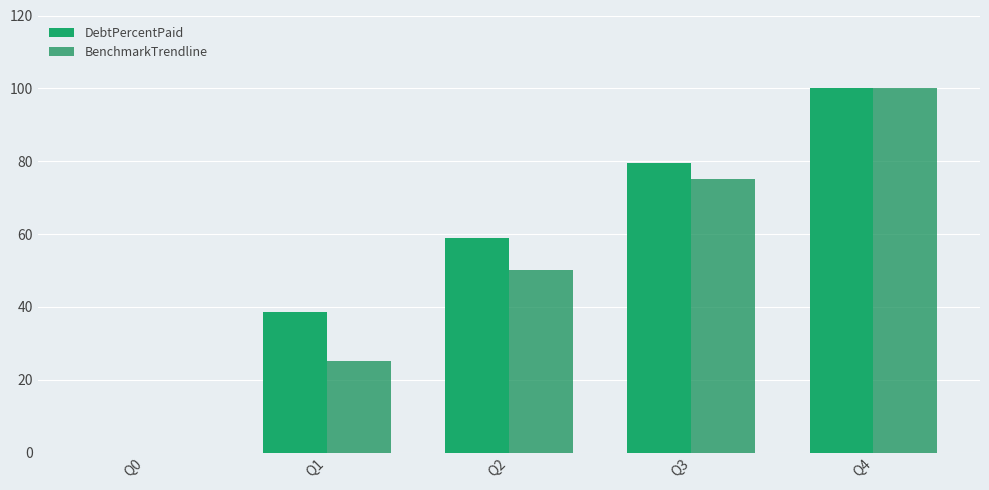

Rank the series by their average value, from highest to lowest.

DebtPercentPaid, BenchmarkTrendline